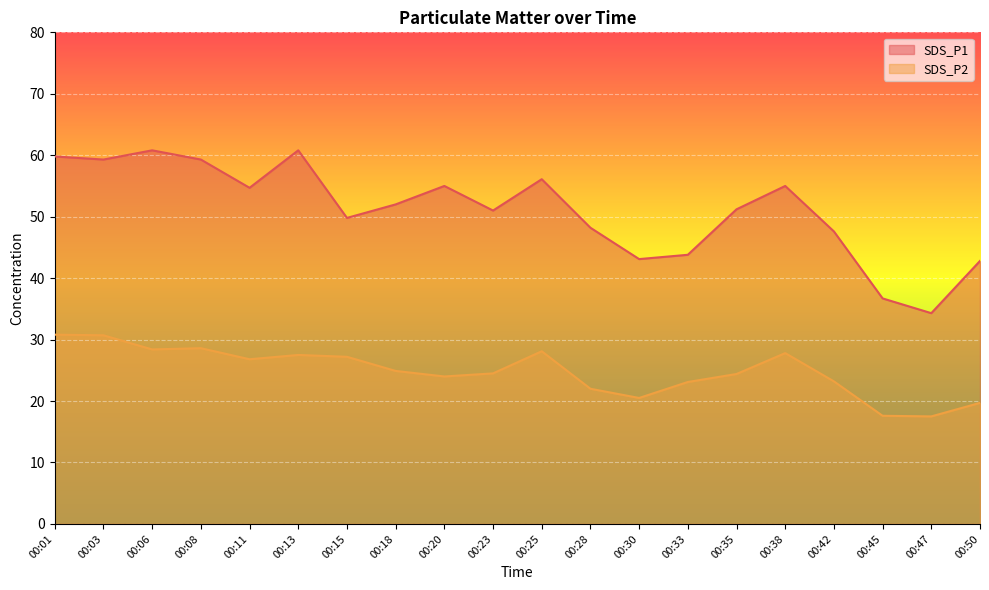

Which label corresponds to the largest value in the chart?

00:06